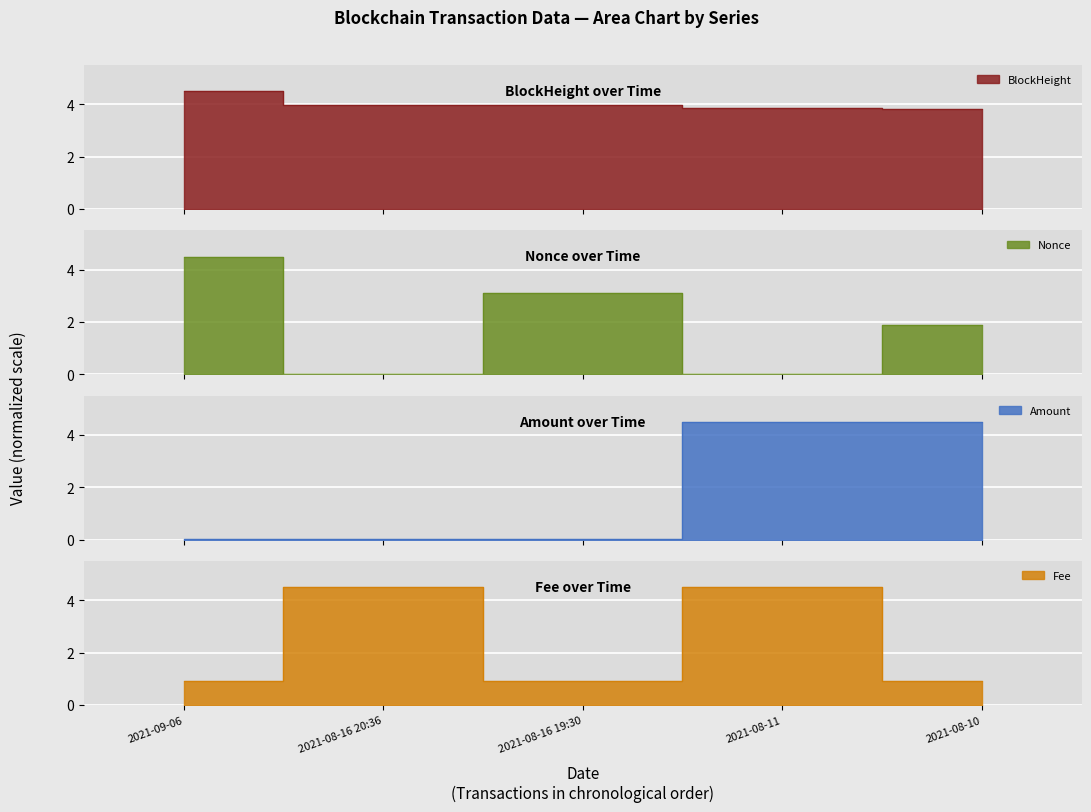

Which series has the largest range (max minus min)?

Nonce